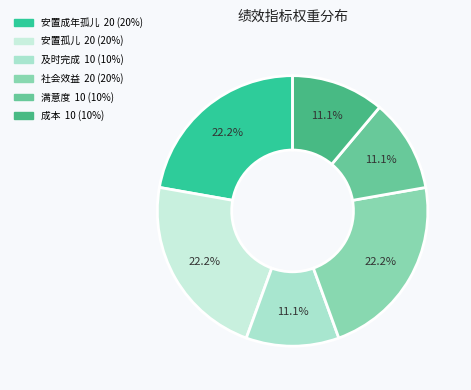

What percentage do 及时完成 and 社会效益 together represent?

33.3%